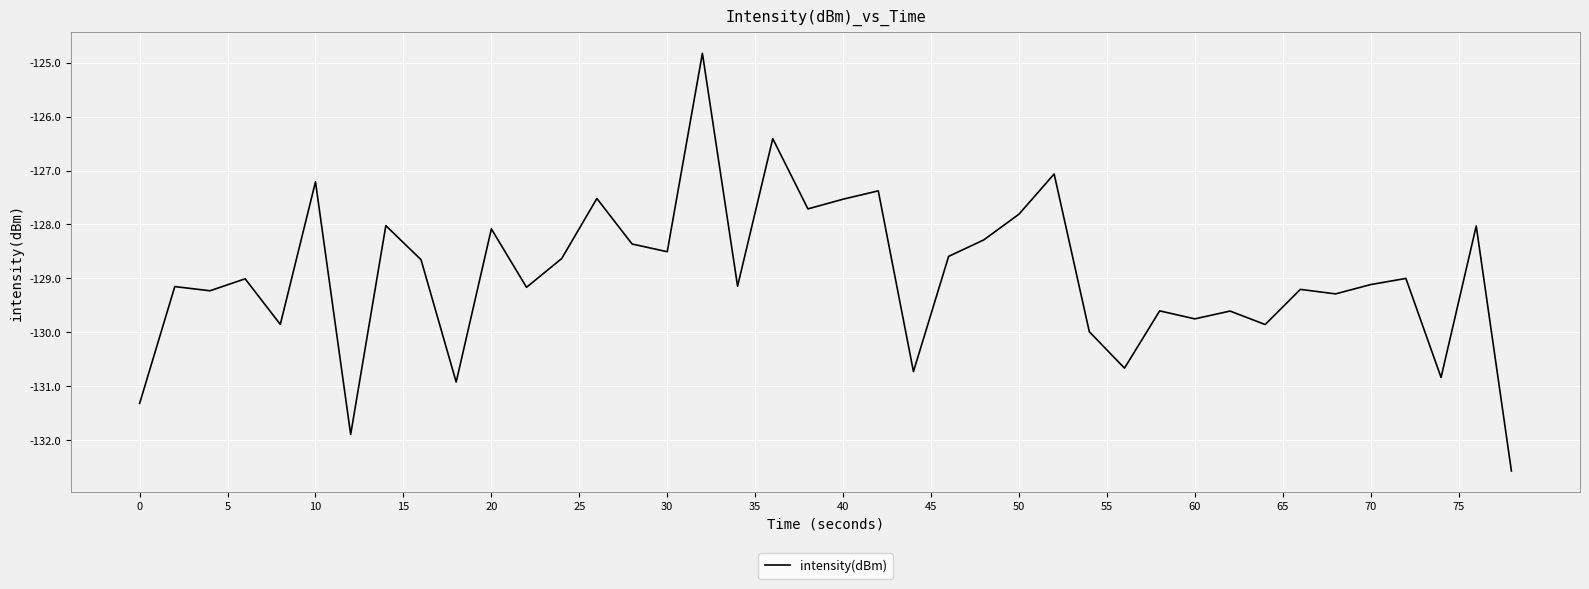

What is the difference between the maximum and second lowest values?

7.1